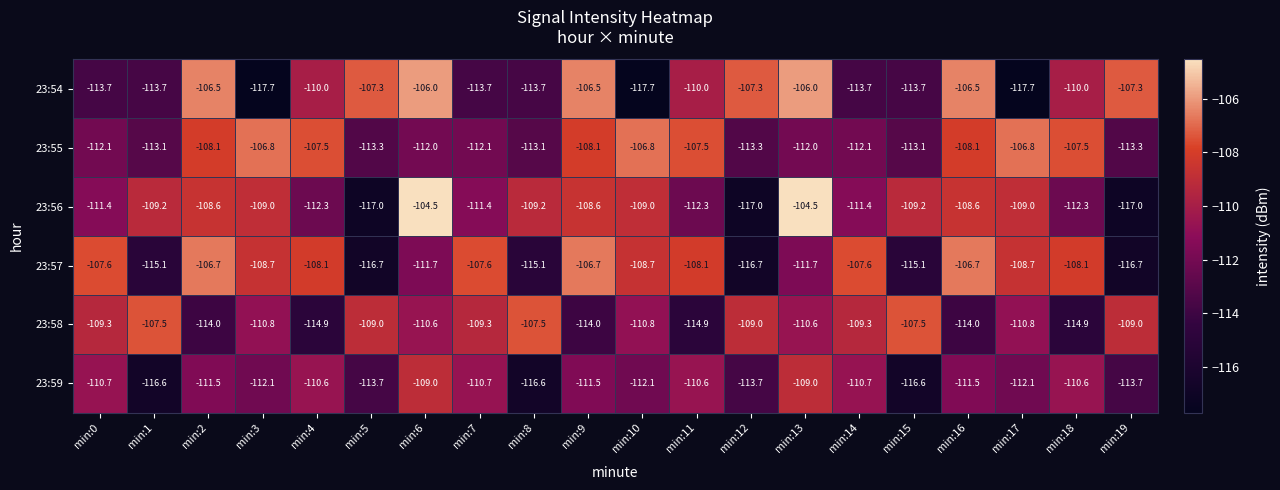

Count the number of categories in the chart.

20